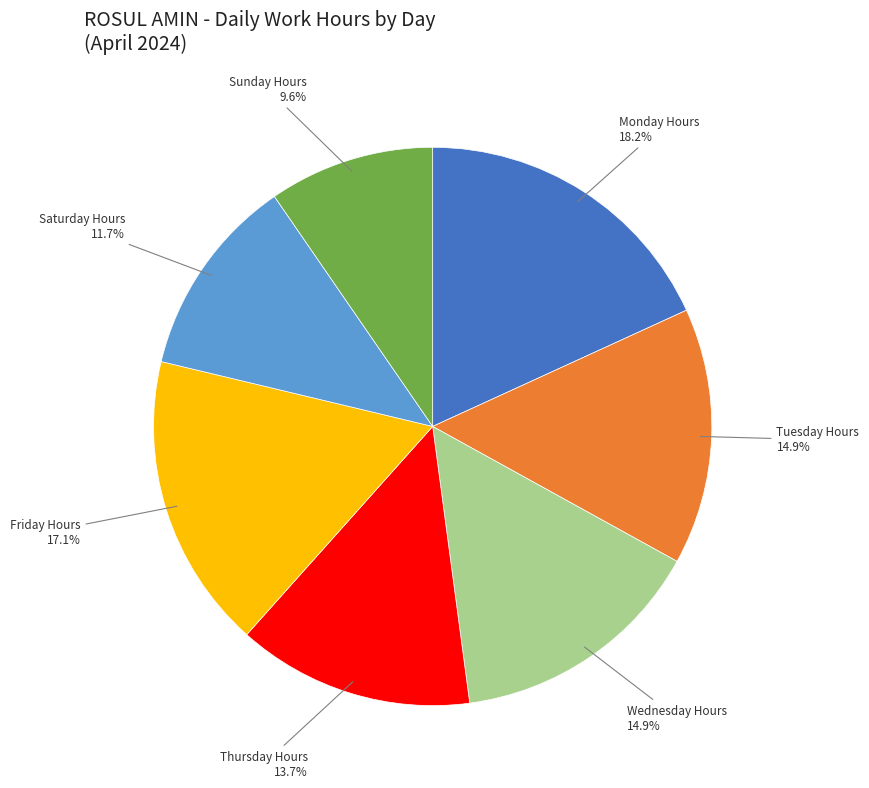

What is the largest slice in the pie chart?

Monday Hours